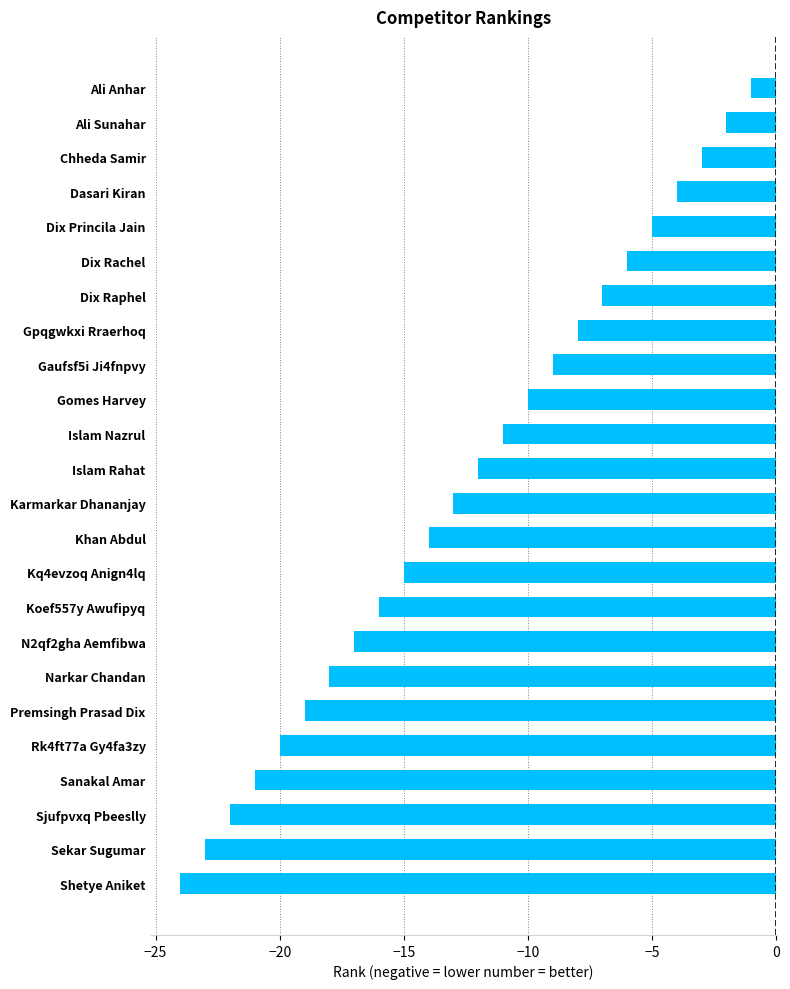

True or false: the data shows -19 at Premsingh Prasad Dix.

True